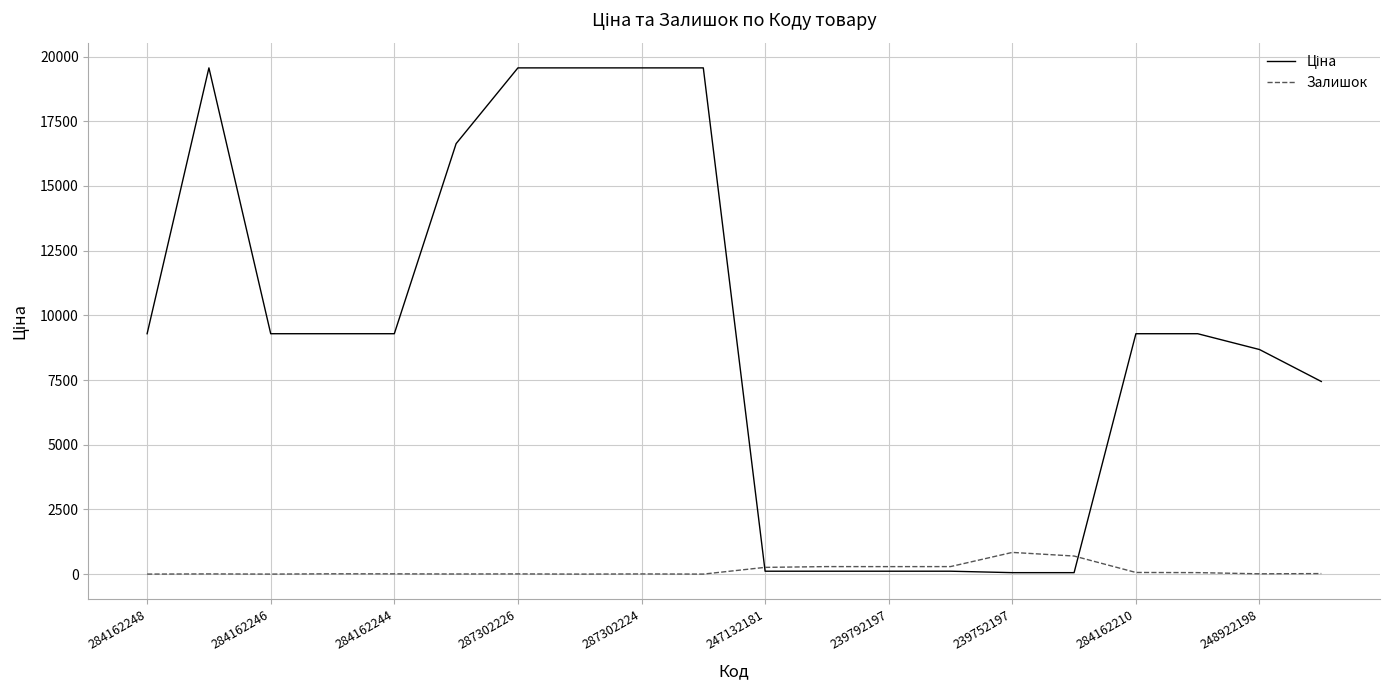

What is the maximum value shown in the chart?

19564.9